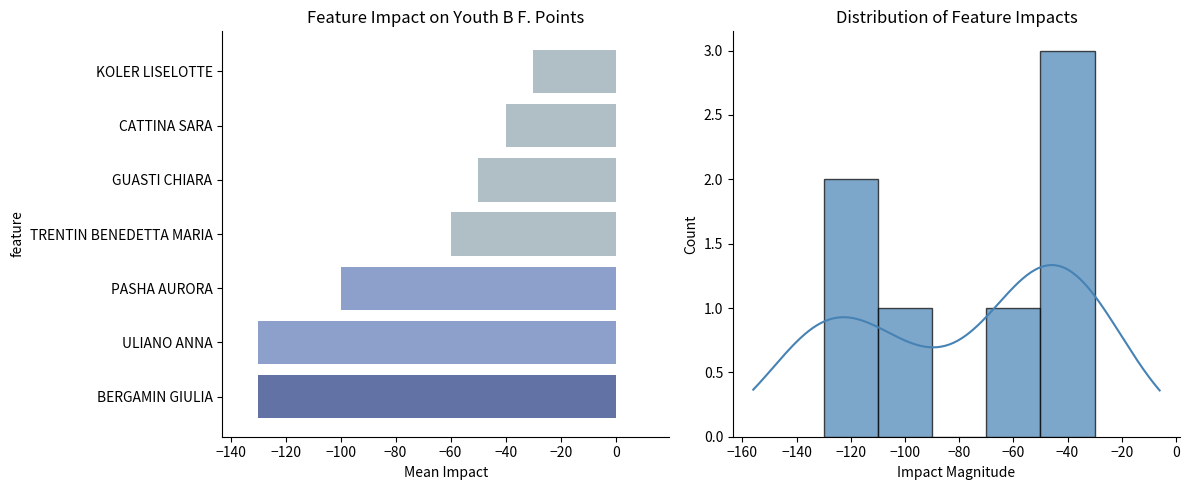

Which has a higher value, BERGAMIN GIULIA or GUASTI CHIARA?

GUASTI CHIARA